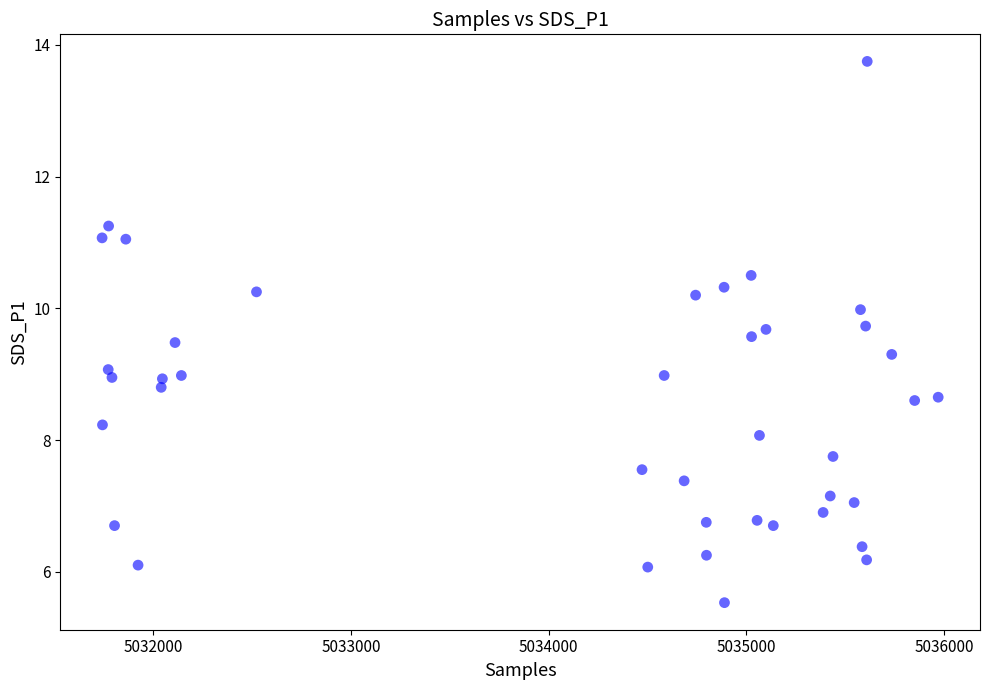

What is the range of Y values (max minus min)?

8.2